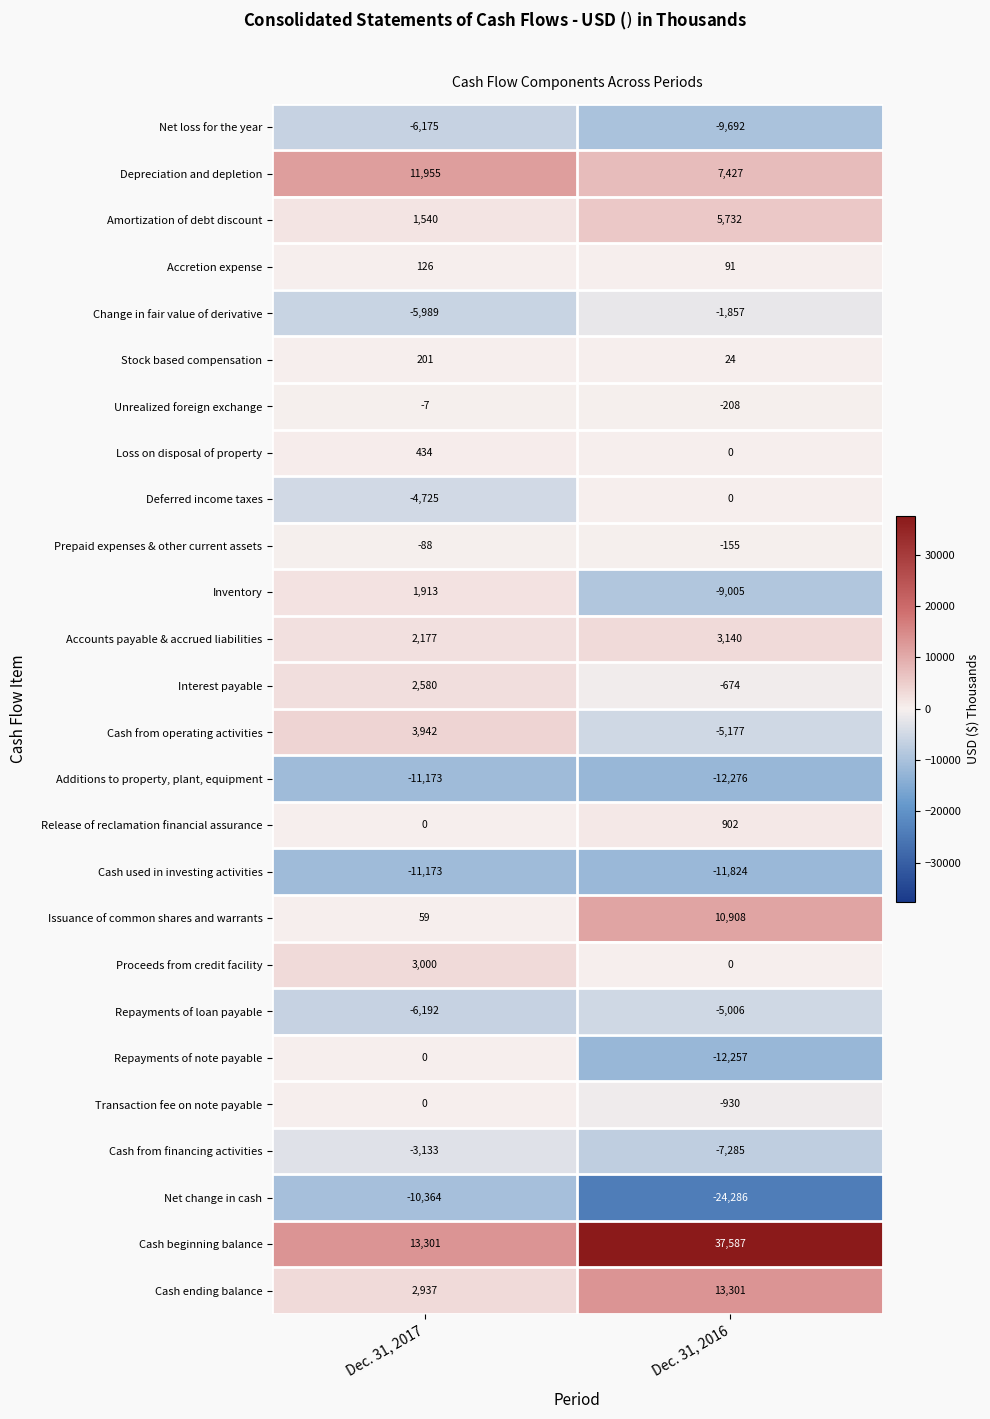

Which label corresponds to the smallest value in the chart?

Dec. 31, 2016